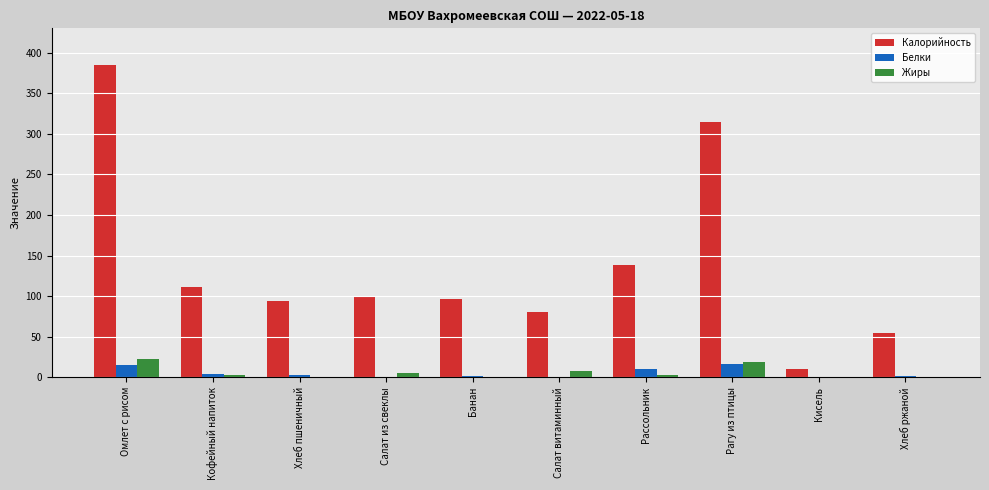

Which series changed the most between Кофейный напиток and Хлеб ржаной?

Калорийность